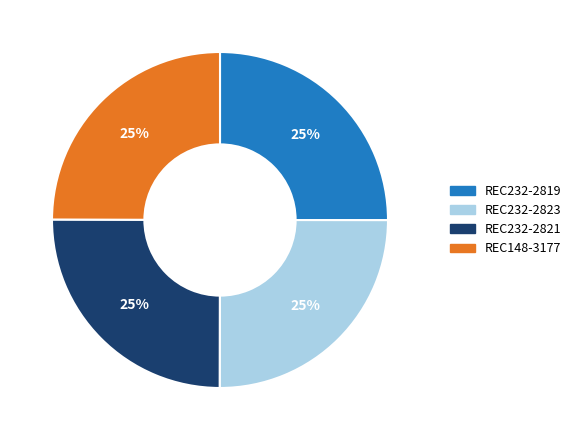

Is there any slice that represents more than half of the pie?

No